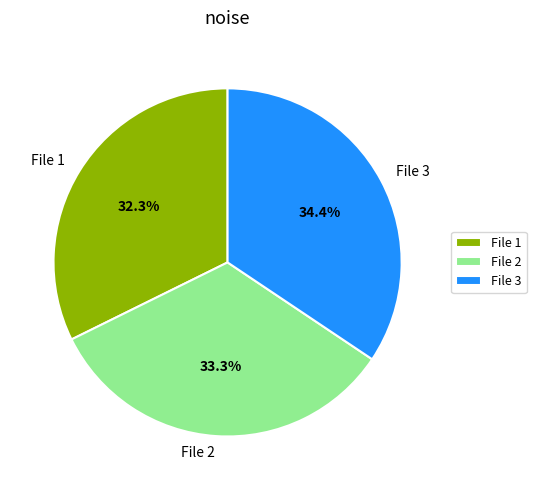

Rank the categories by value from highest to lowest.

File 3, File 2, File 1